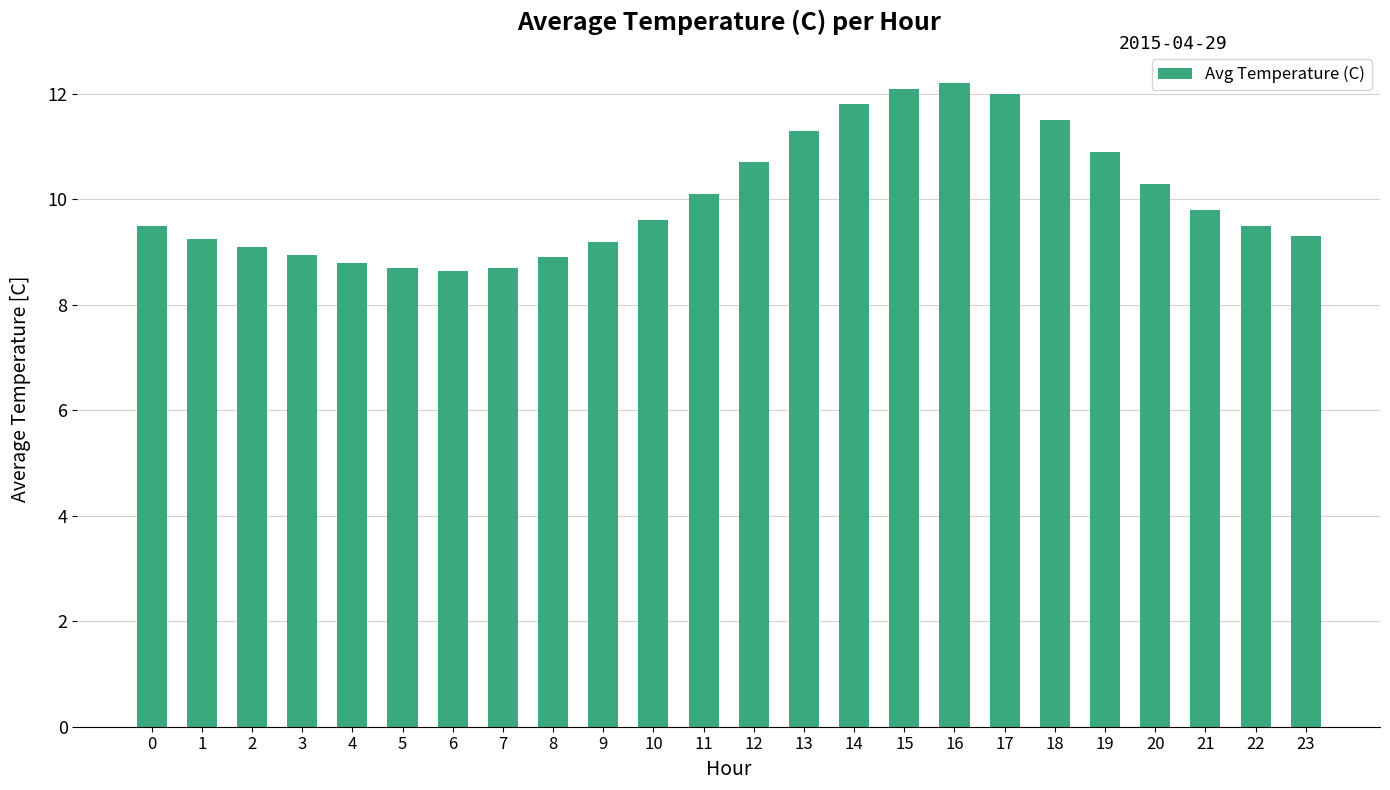

What is the sum of the values at 16 and 11?

22.3